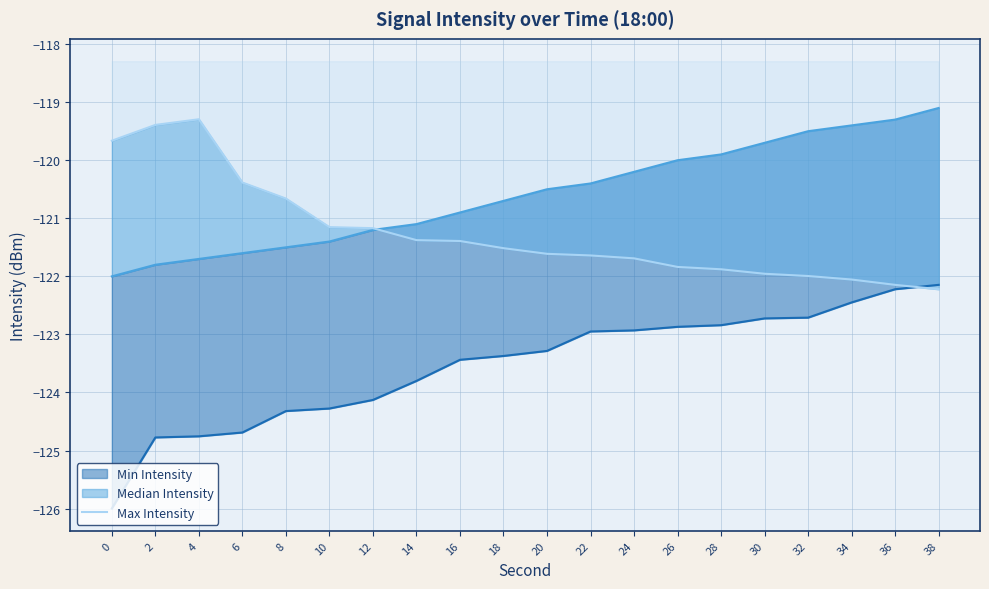

What is the smallest value displayed?

-122.2